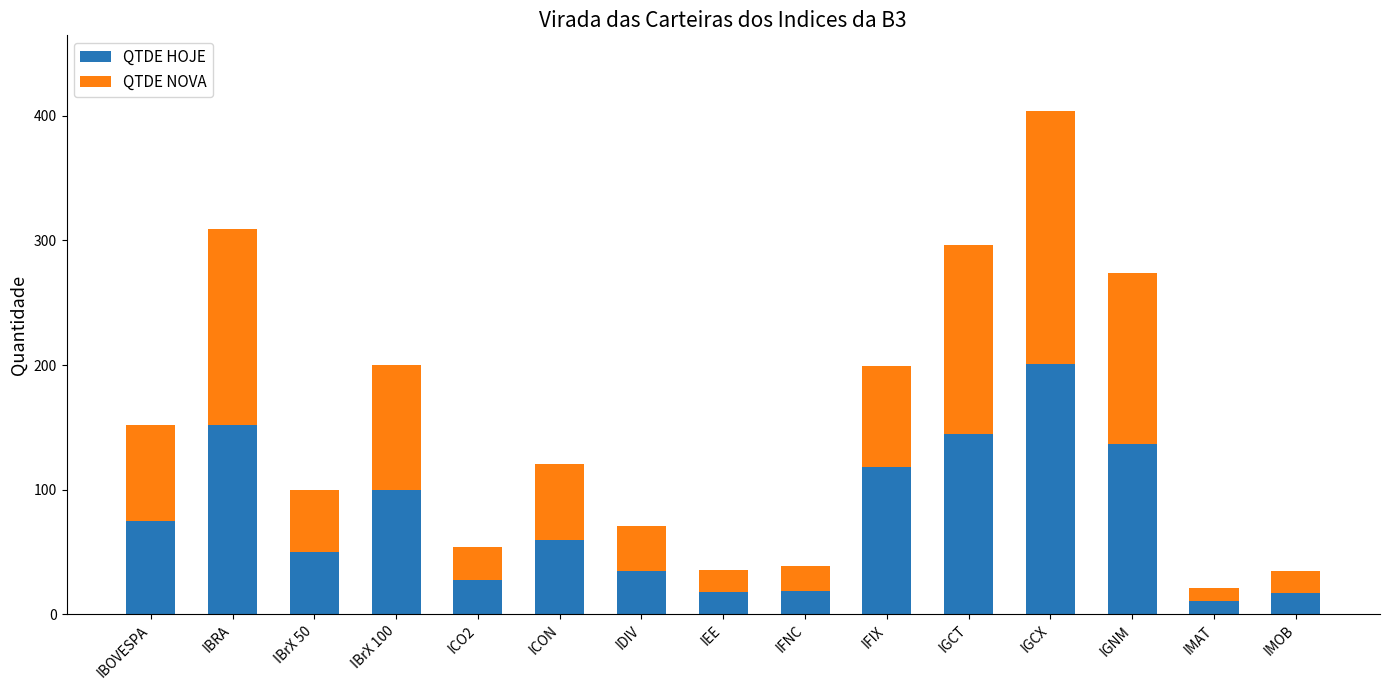

Are the bars grouped side by side (vs. stacked)?

No